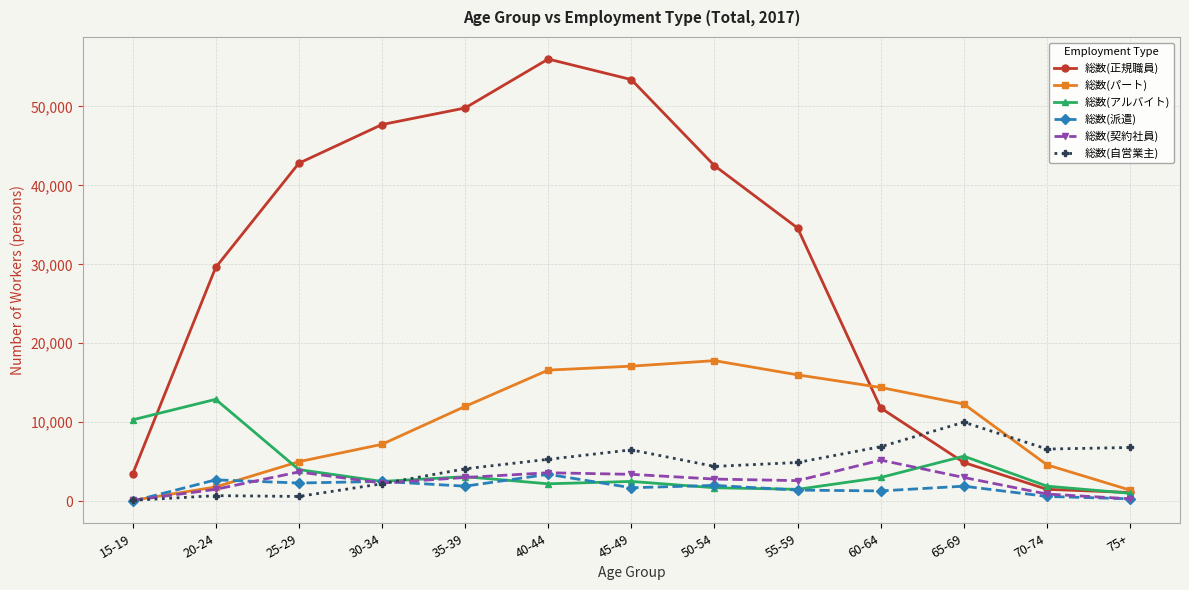

How many data points does each series have?

13